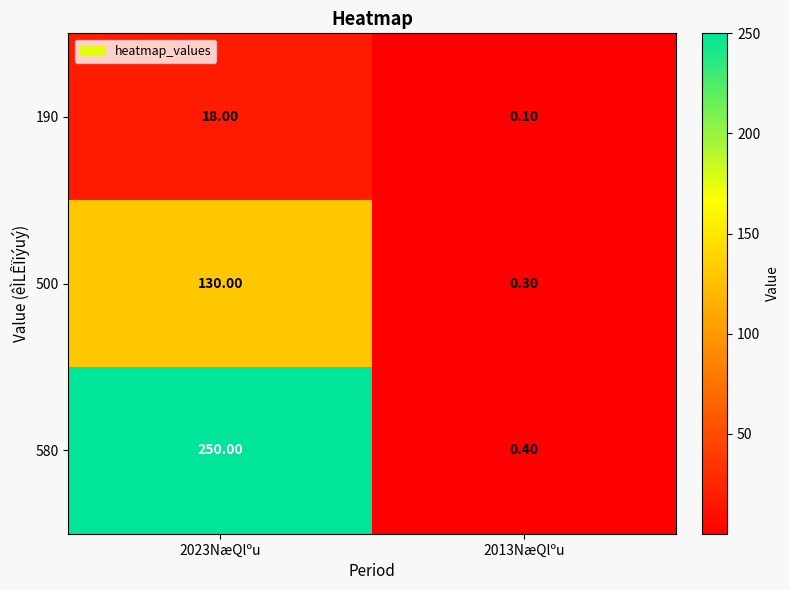

What is the total value across all series at 2013NæQlºu?

0.8